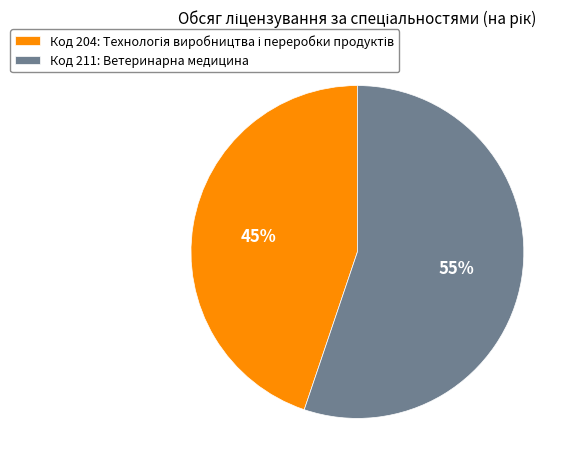

To the nearest percent, what portion does Код 211: Ветеринарна медицина represent?

55%